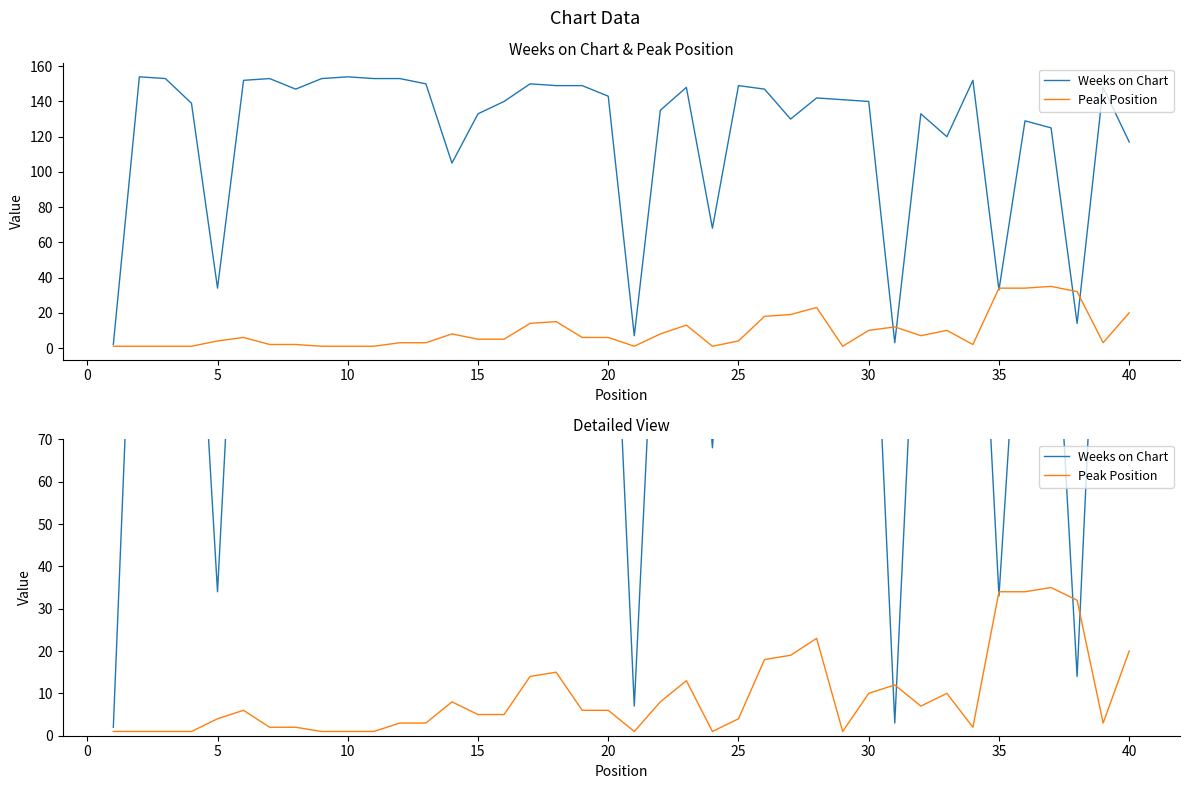

What is the minimum value for Weeks on Chart?

2